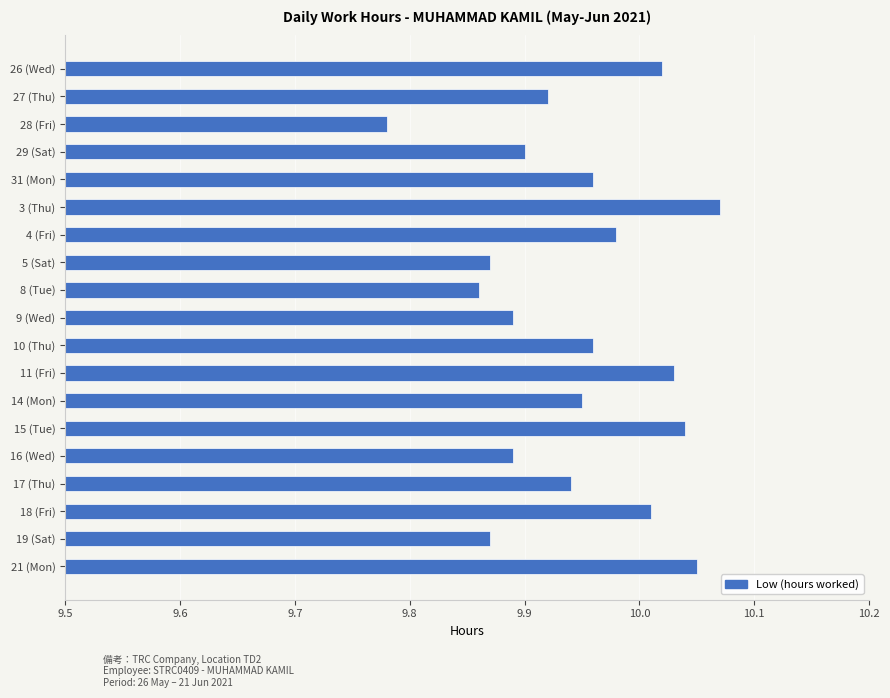

What is the label of the 1st bar from the top?

26 (Wed)